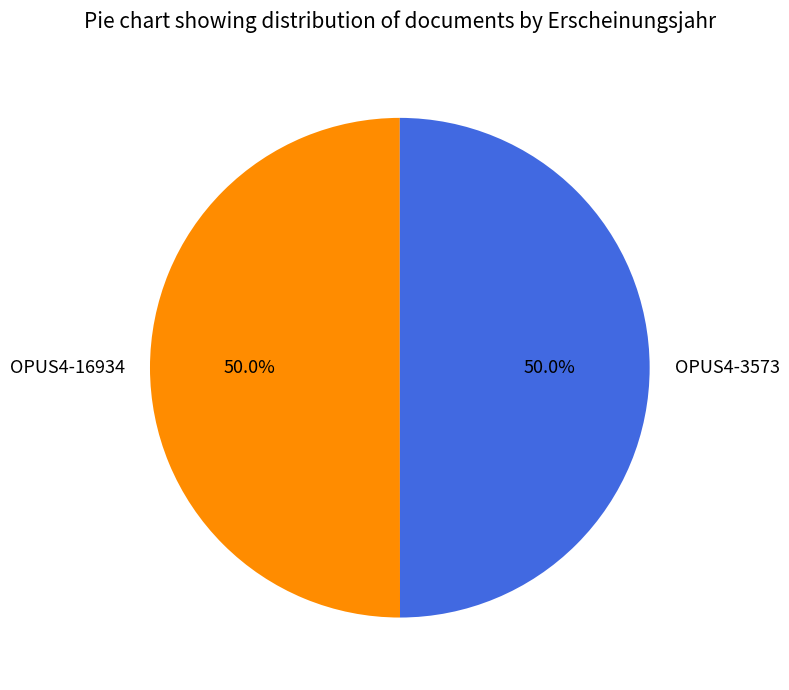

Do OPUS4-3573 and OPUS4-16934 together represent more than half of the pie?

Yes